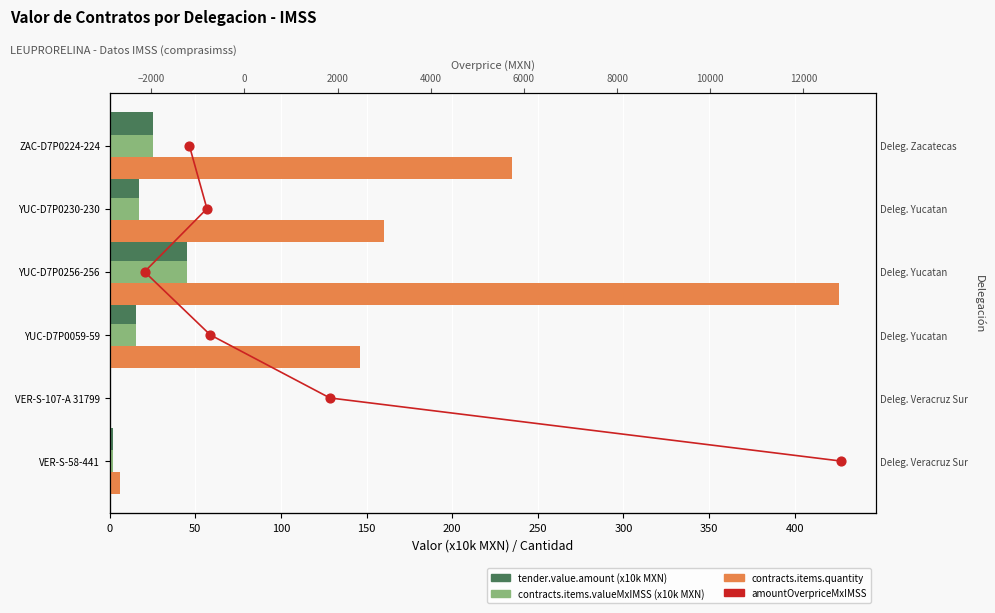

Which series has the largest total across all categories?

contracts.items.quantity